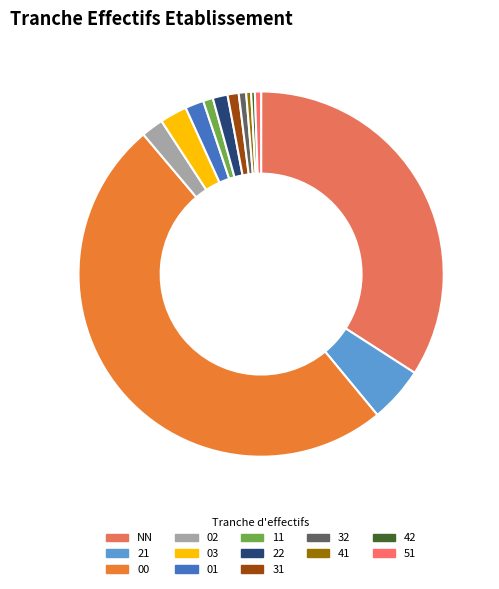

Count the number of slices in the pie.

13